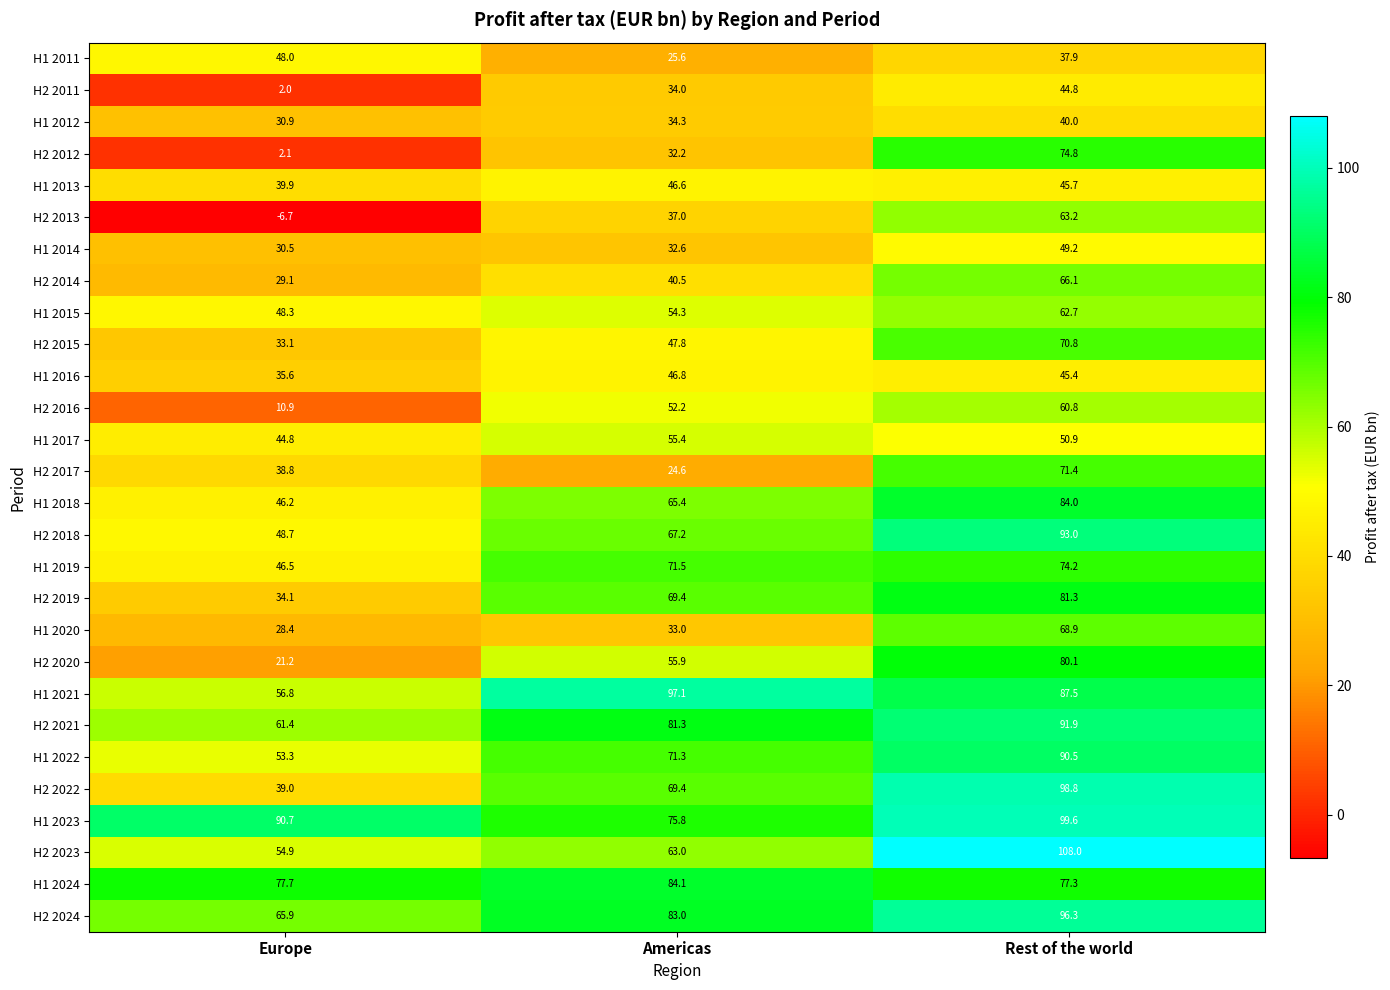

Which series changed the most between Europe and Rest of the world?

H2 2012